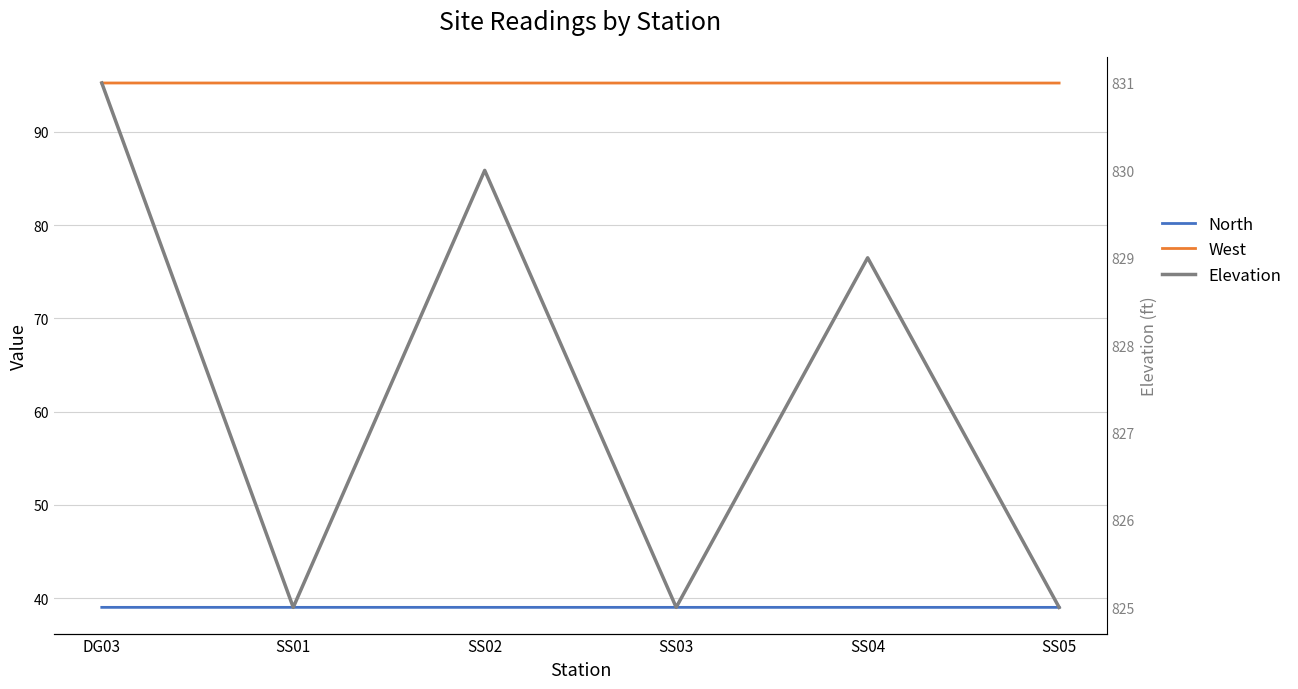

Is it true that North equals 39.0 at SS02?

True